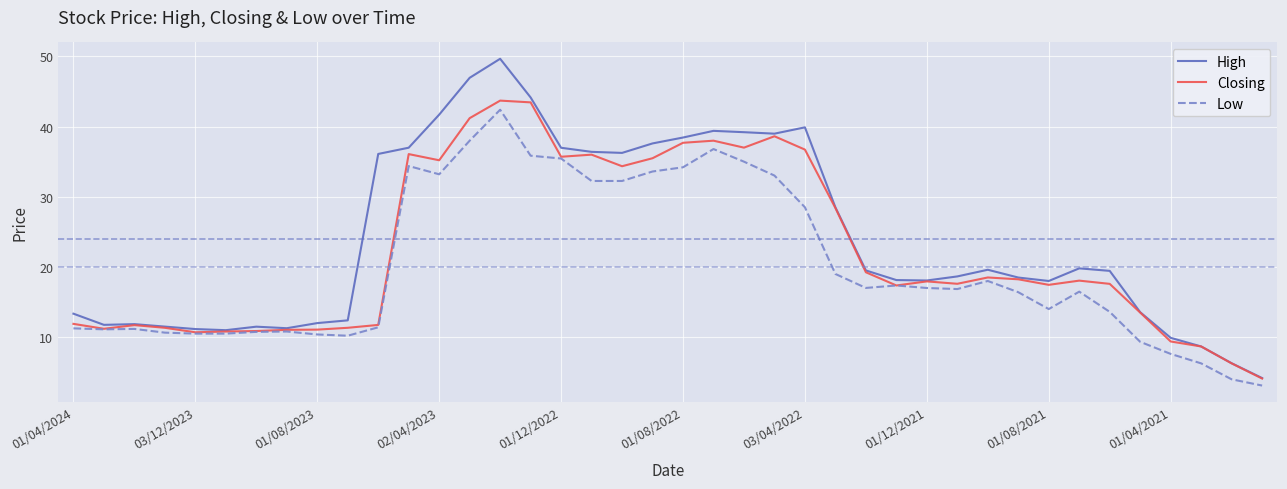

How many lines are shown in the chart?

3